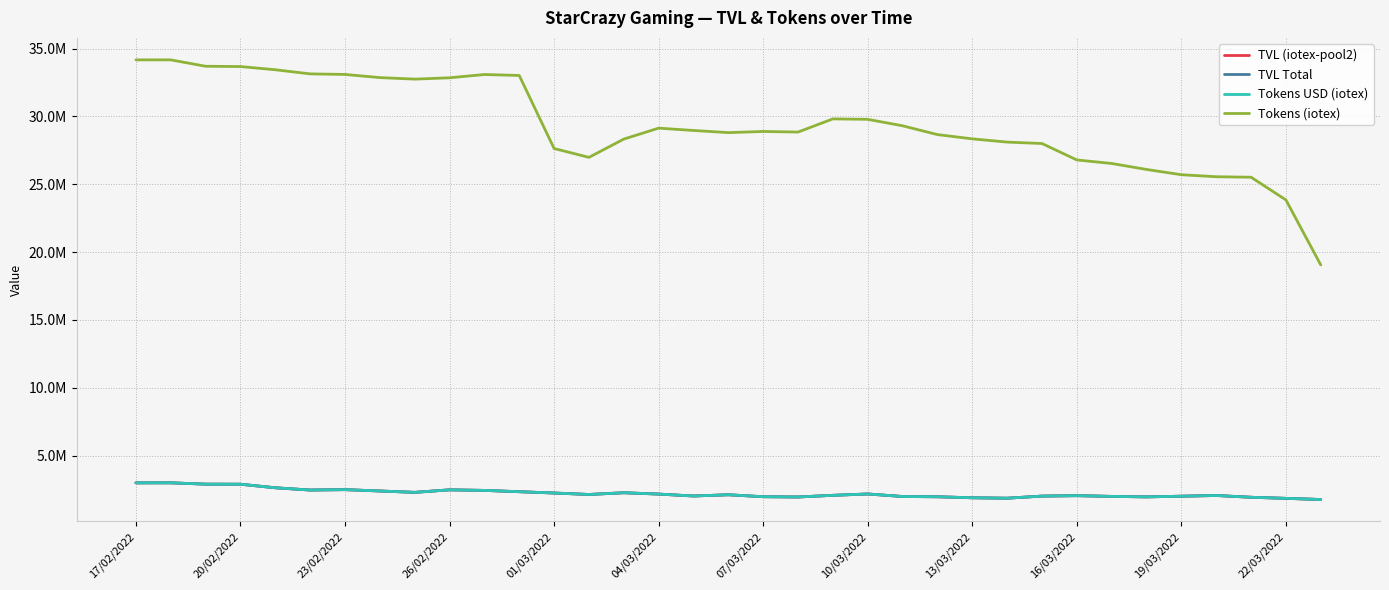

True or false: Tokens USD (iotex) and TVL (iotex-pool2) intersect in this chart.

False